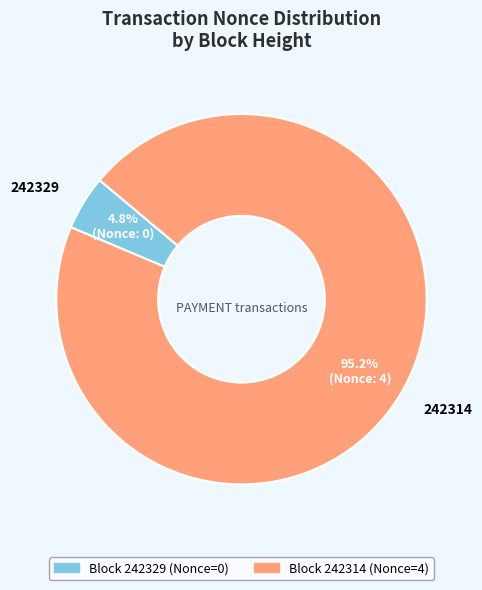

Does any single category account for the majority?

Yes